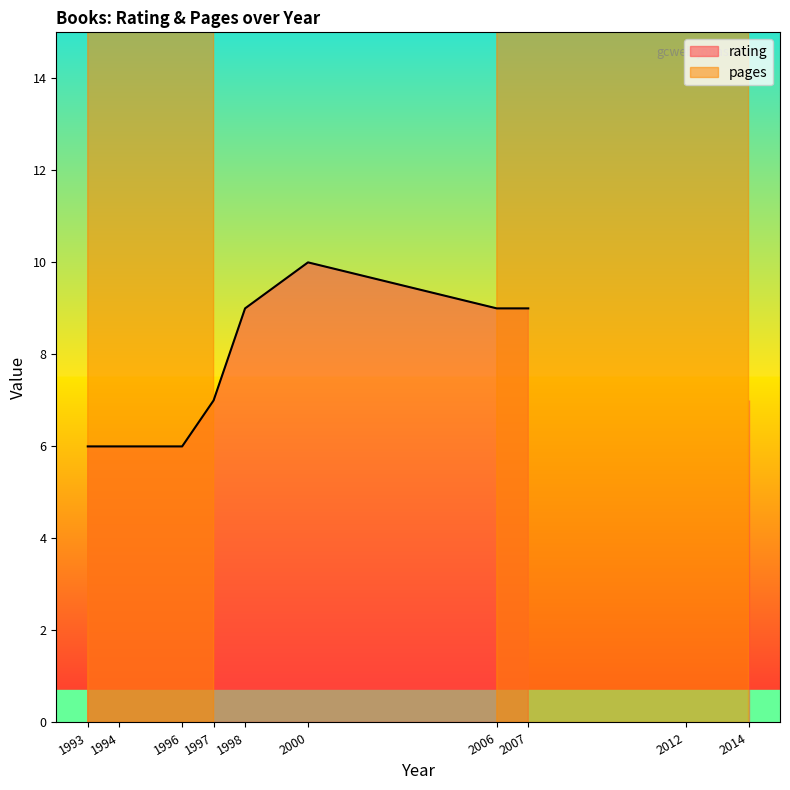

Is the value of pages at 16/06/2011 greater than the value of rating at 19/9/2007?

Yes